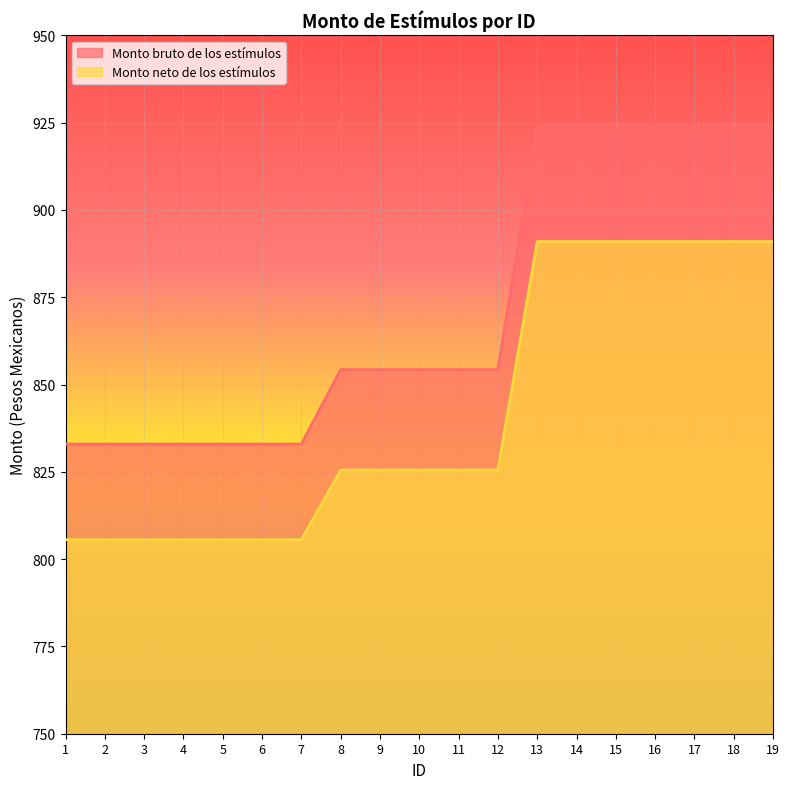

The Monto neto de los estímulos series shows 825.5 at 8. True or false?

True